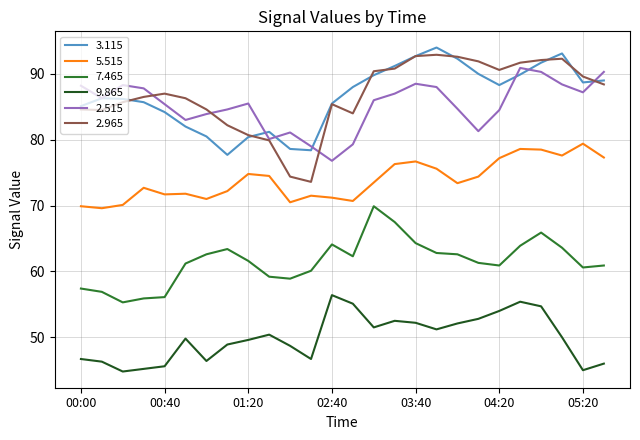

How many categories are shown in the chart?

26